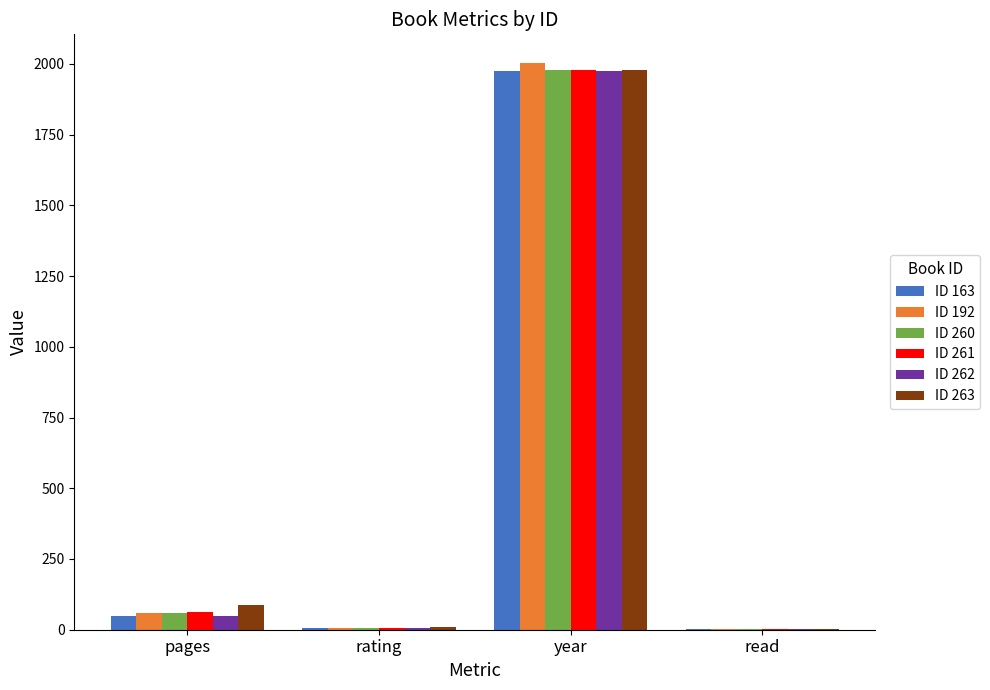

What is the maximum value shown in the chart?

2004